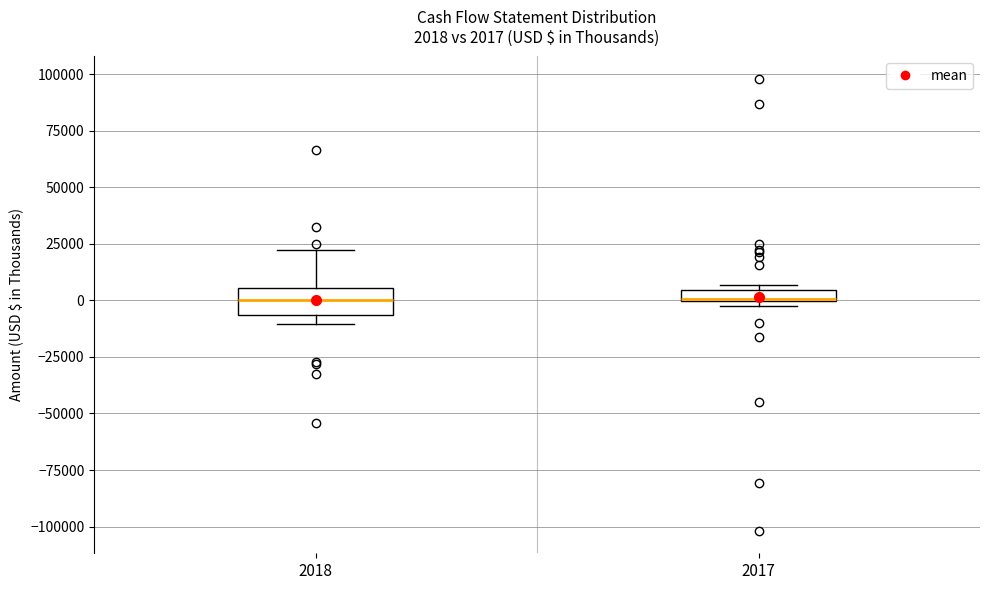

Which box is the tallest, from its lower edge to its upper edge?

2018